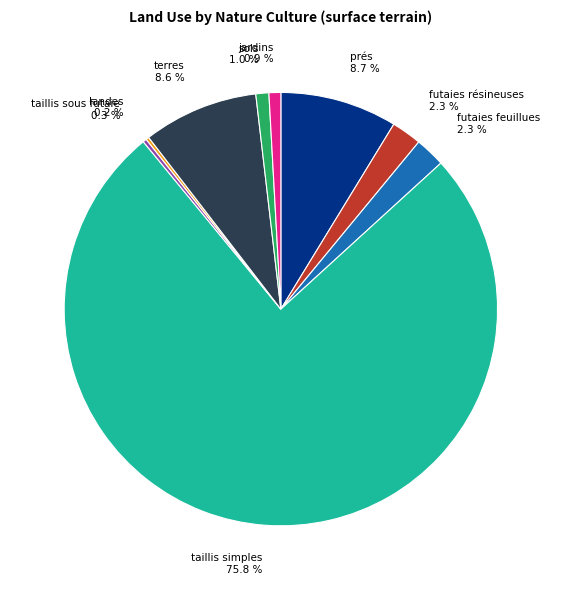

Is there any slice that represents more than half of the pie?

Yes